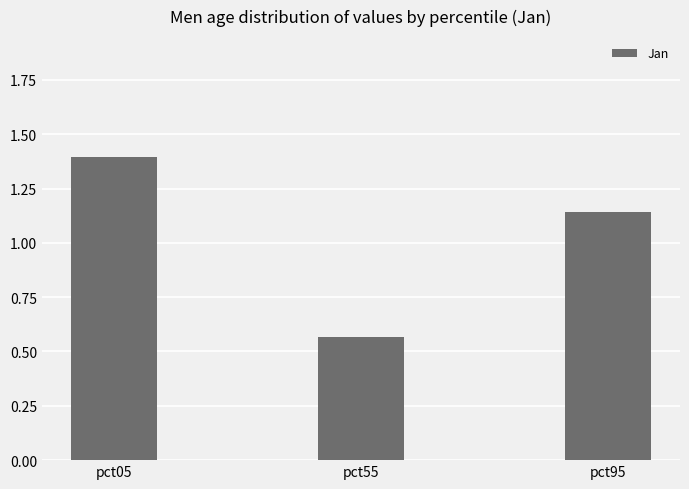

List the labels in order of value, largest first.

pct05, pct95, pct55